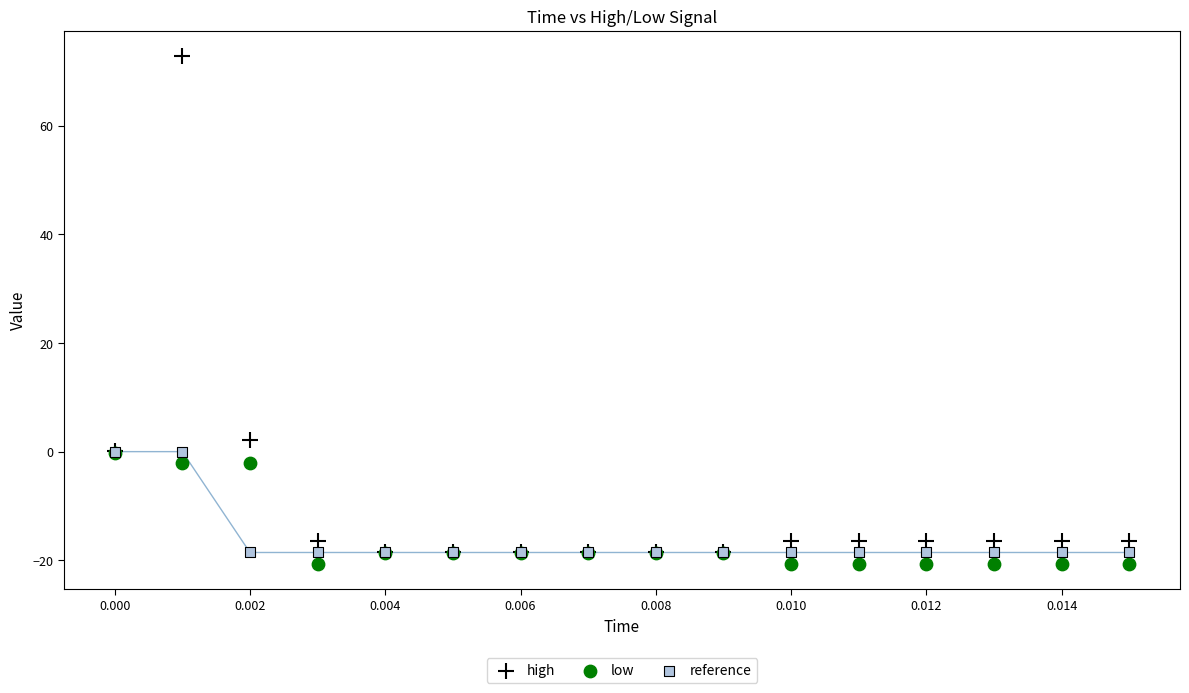

What are all the series names shown in the legend?

high, low, reference